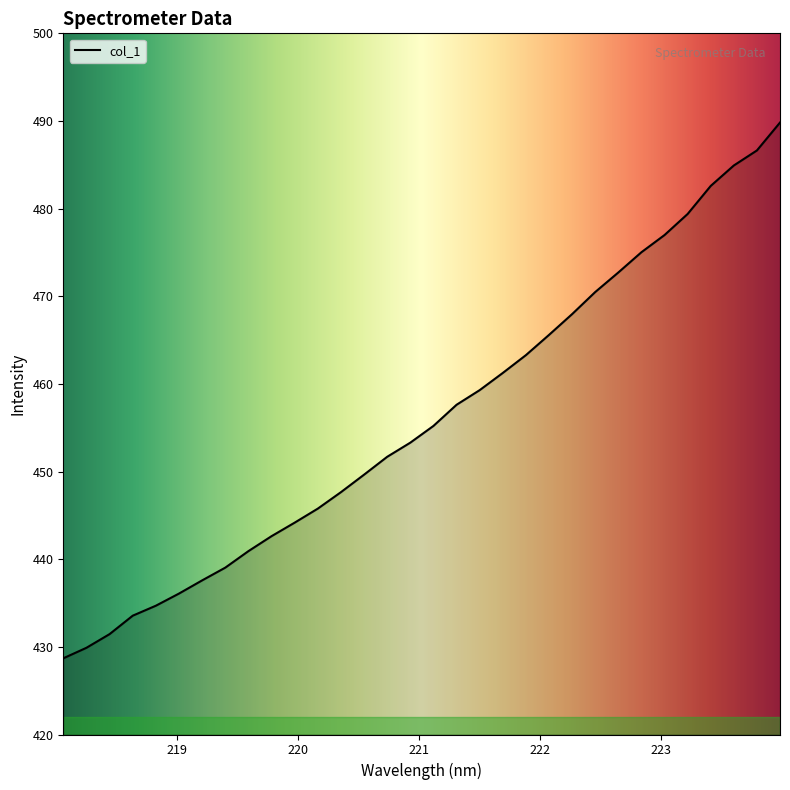

What is the difference between the maximum and minimum values?

61.1